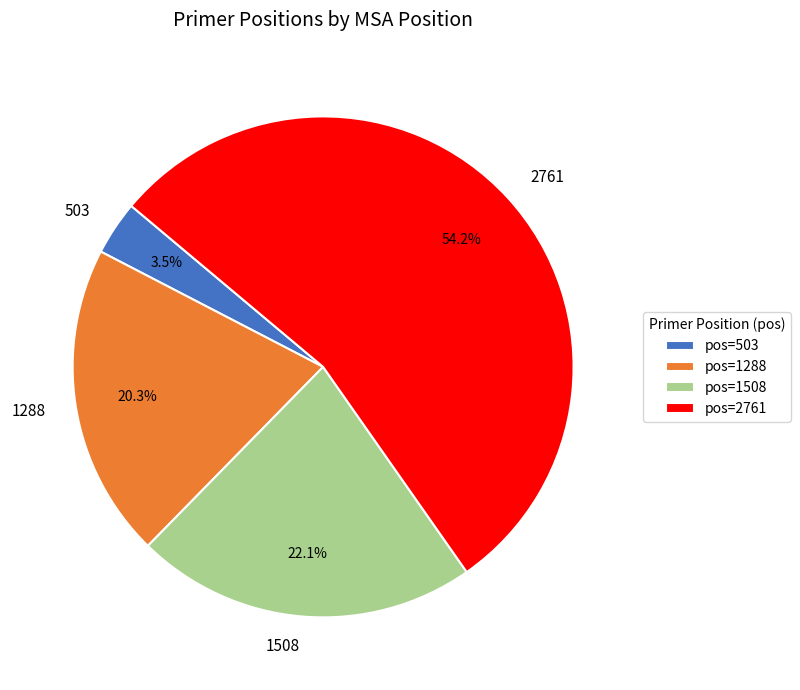

Approximately how many times larger is the value at 1508 compared to 2761?

0.4